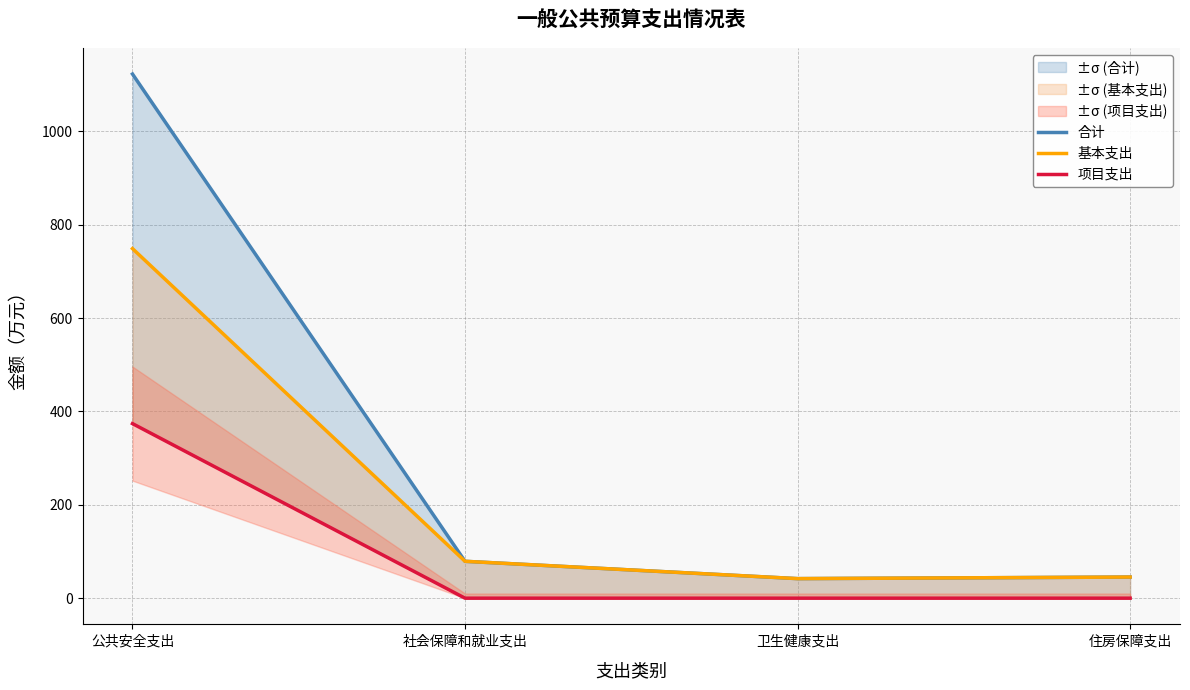

At how many categories does at least one series exceed 530?

1